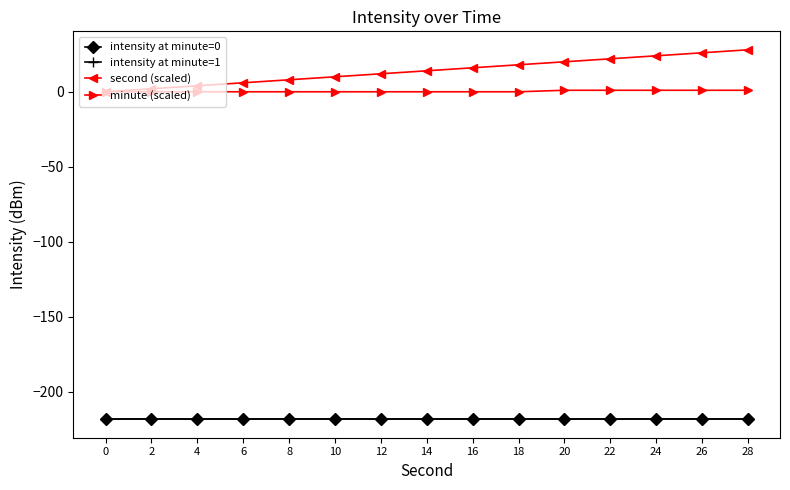

Which series has the largest total across all categories?

second (scaled)